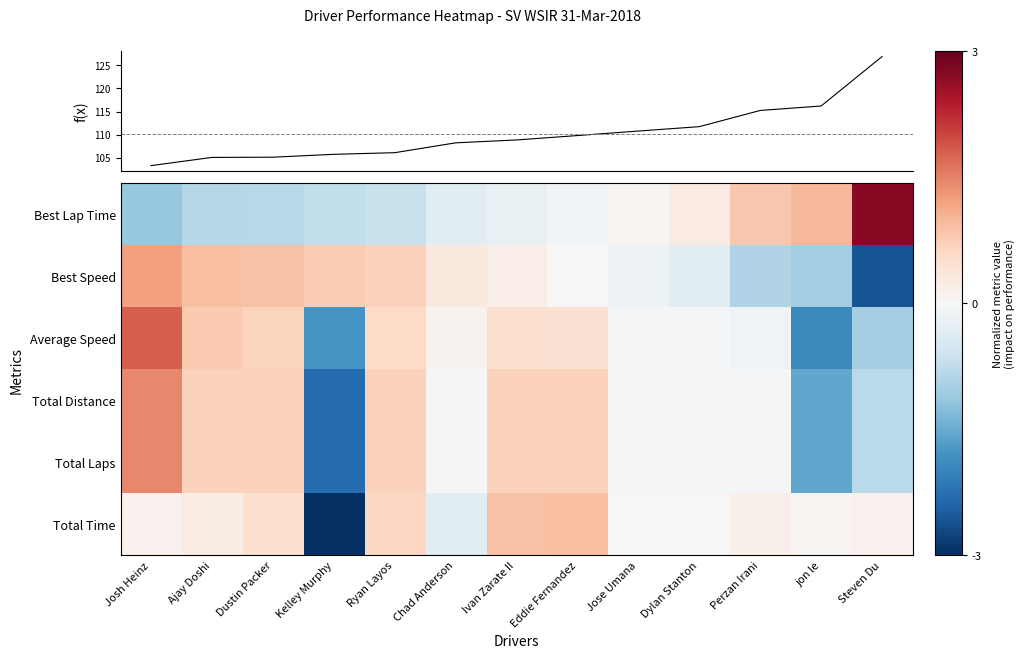

What is the greatest value displayed?

126.9